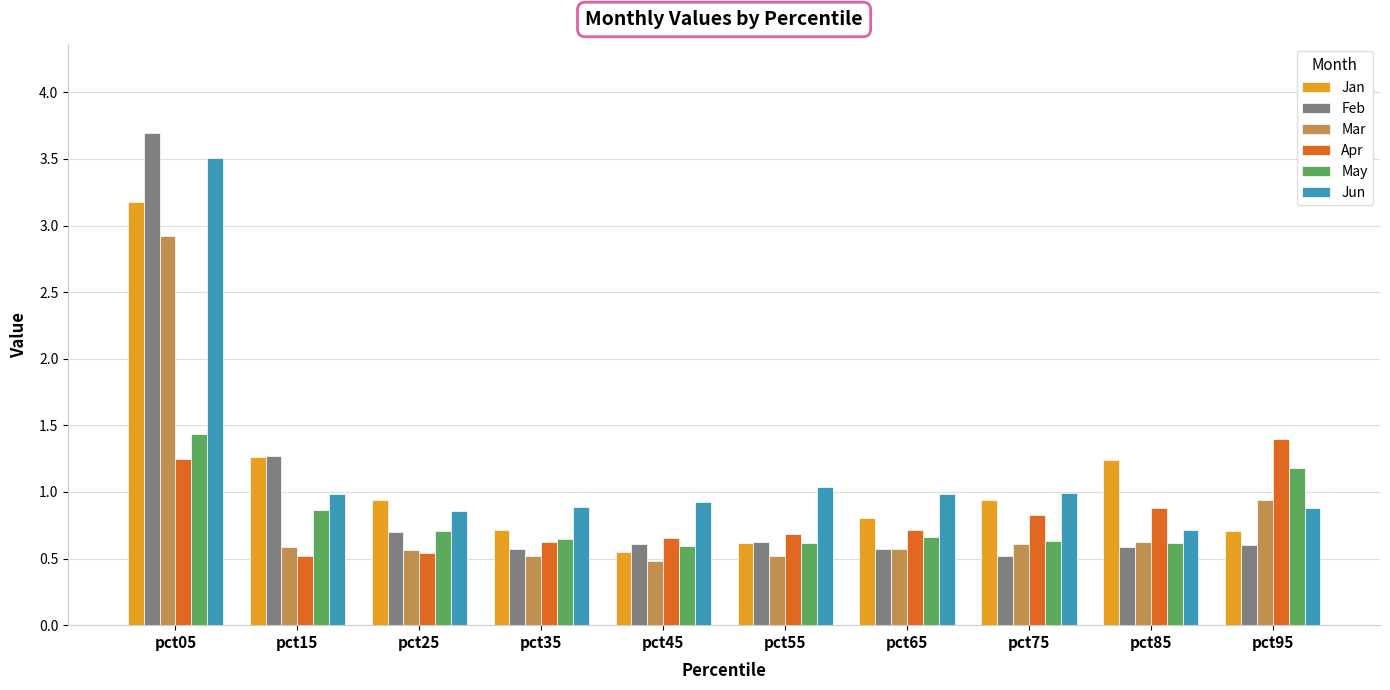

At which category is the sum across all series the highest?

pct05